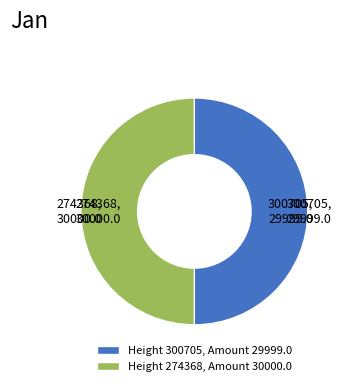

How many segments does this pie chart have?

2